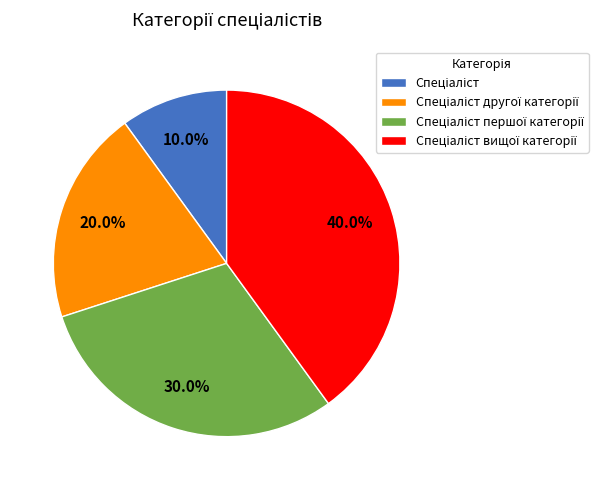

Is there a majority slice in this chart?

No